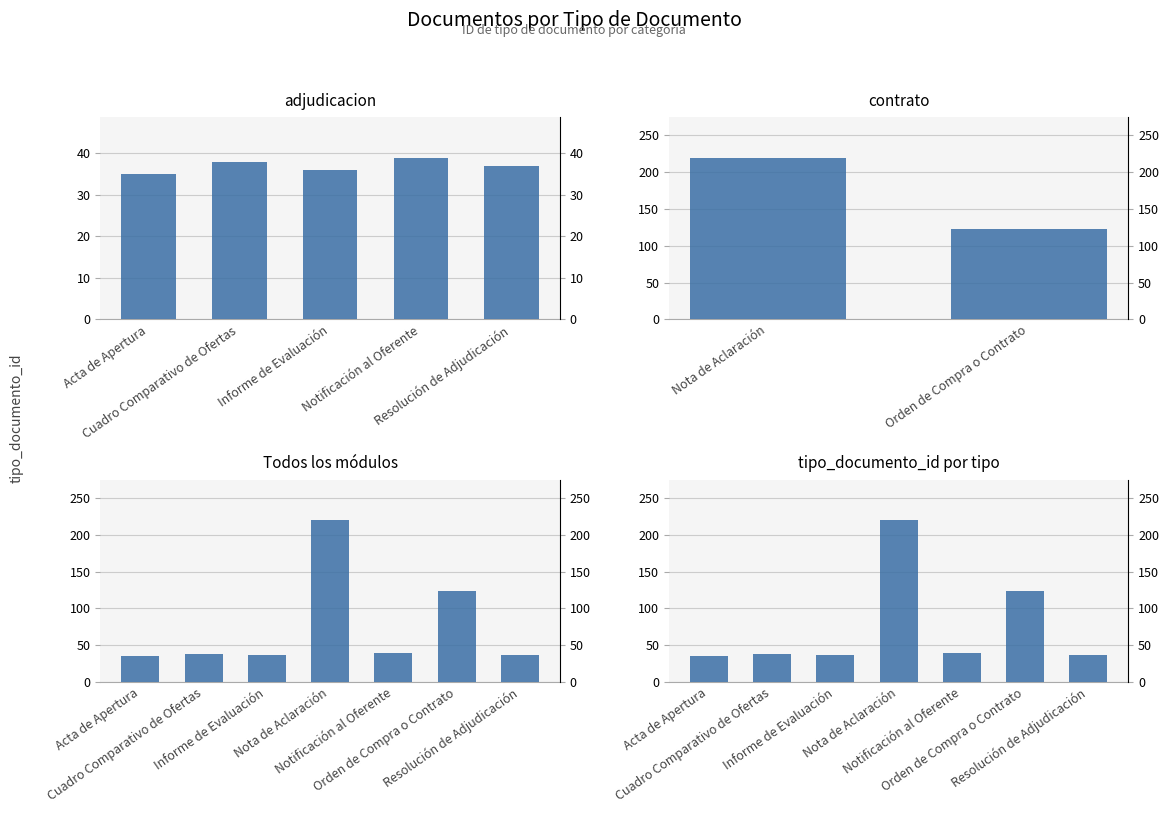

Rank the categories by value from highest to lowest.

Nota de Aclaración, Orden de Compra o Contrato, Notificación al Oferente, Cuadro Comparativo de Ofertas, Resolución de Adjudicación, Informe de Evaluación, Acta de Apertura